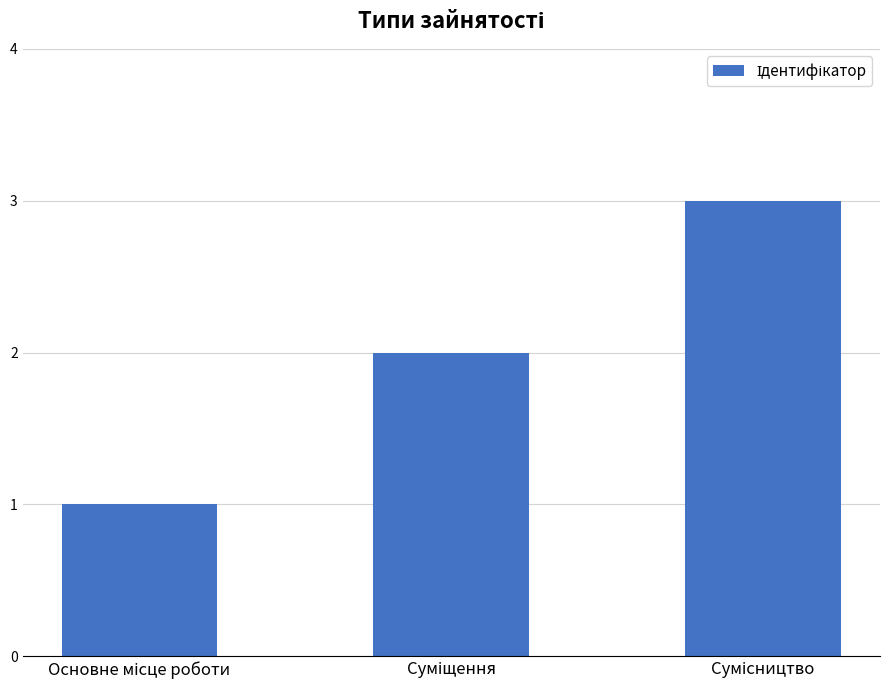

What is the sum of all values?

6